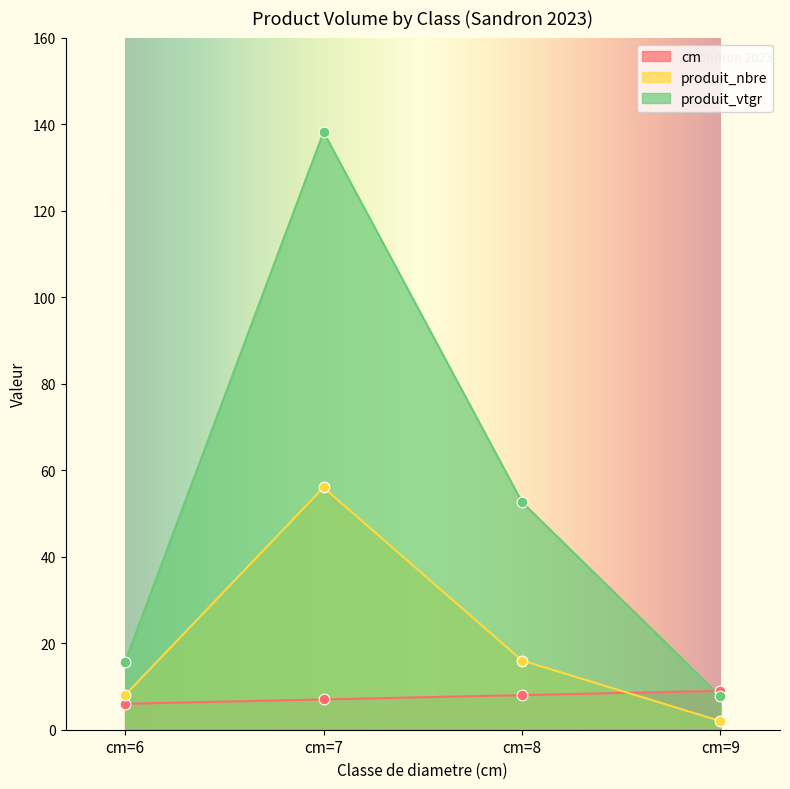

What are all the series names shown in the legend?

cm, produit_nbre, produit_vtgr